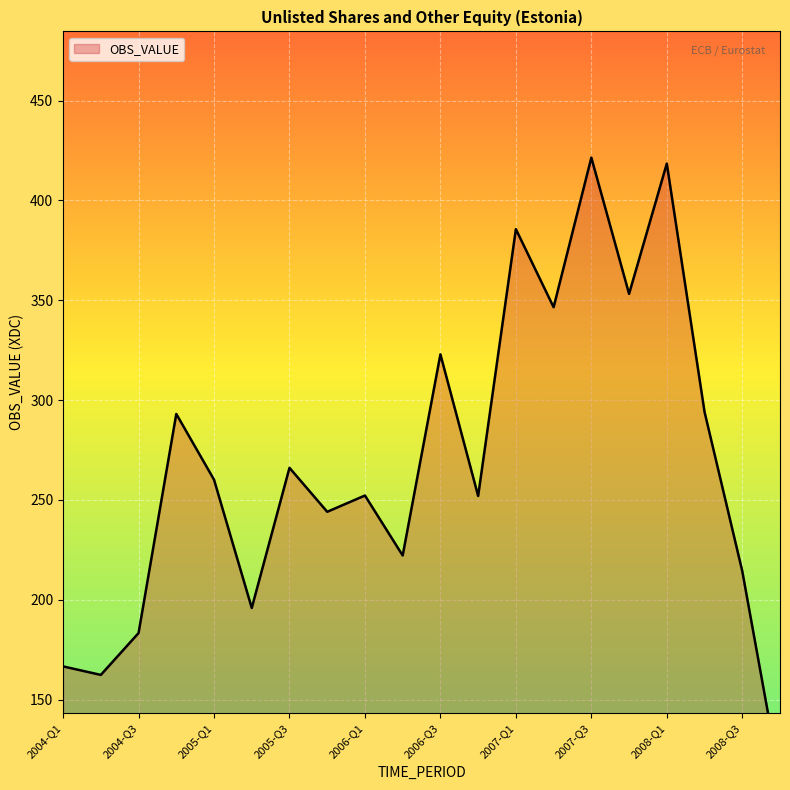

Rank the categories by value from lowest to highest.

2008-Q4, 2004-Q2, 2004-Q1, 2004-Q3, 2005-Q2, 2008-Q3, 2006-Q2, 2005-Q4, 2006-Q4, 2006-Q1, 2005-Q1, 2005-Q3, 2004-Q4, 2008-Q2, 2006-Q3, 2007-Q2, 2007-Q4, 2007-Q1, 2008-Q1, 2007-Q3